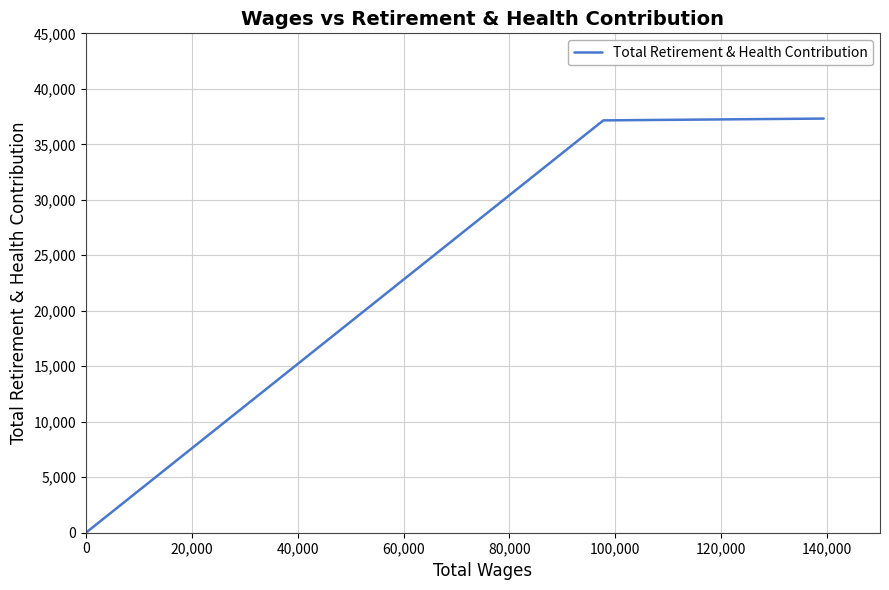

Does the chart have visible grid lines?

Yes